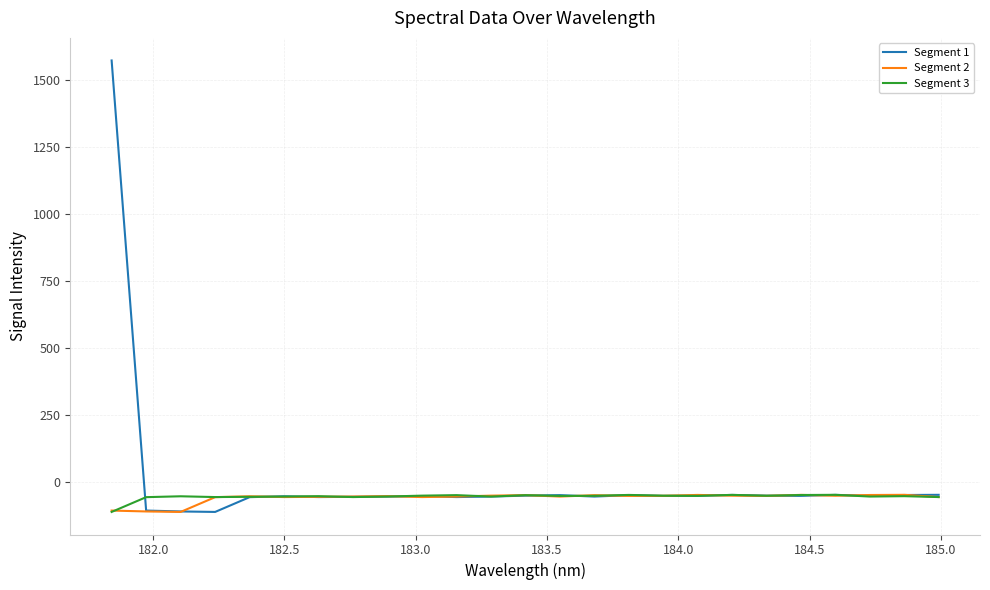

Which series has the largest range (max minus min)?

Segment 1